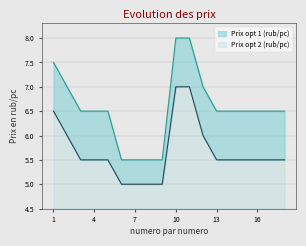

True or false: Prix opt 1 (rub/pc) and Prix opt 2 (rub/pc) cross at least once.

False